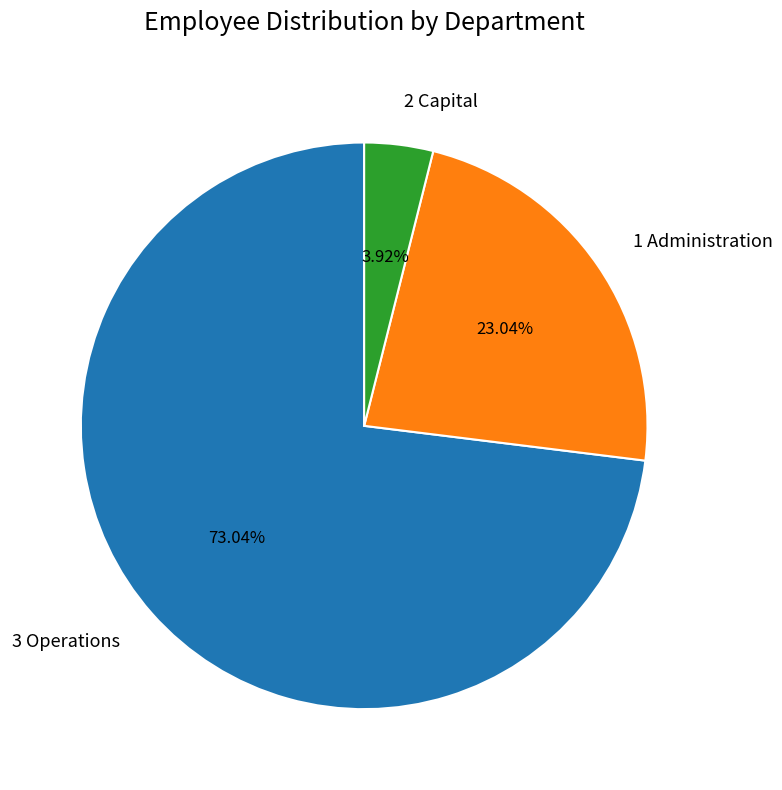

What is the ratio of the value at 2 Capital to the value at 1 Administration?

0.2